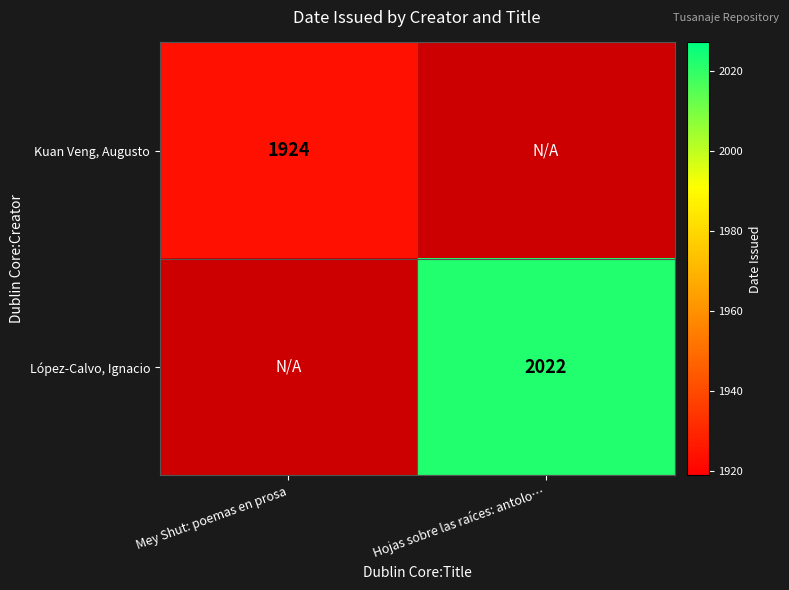

Is it true that Kuan Veng, Augusto equals 1924 at Mey Shut: poemas en prosa?

True